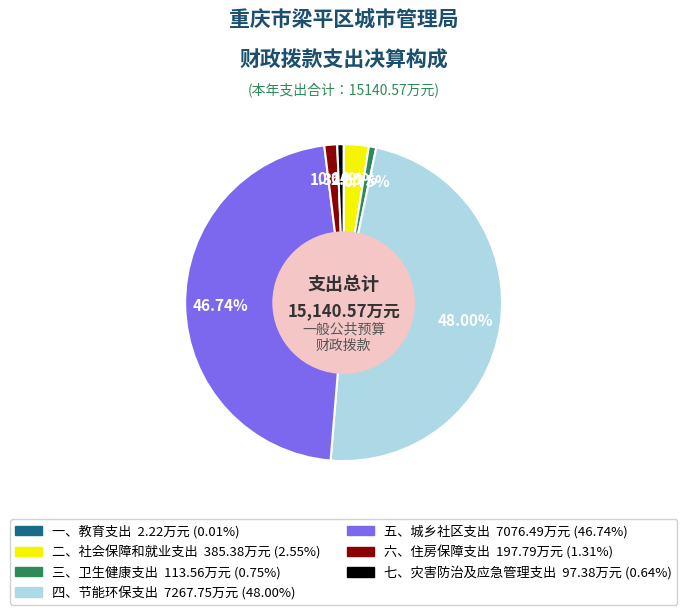

Does 三、卫生健康支出 account for over 50% of the chart?

No